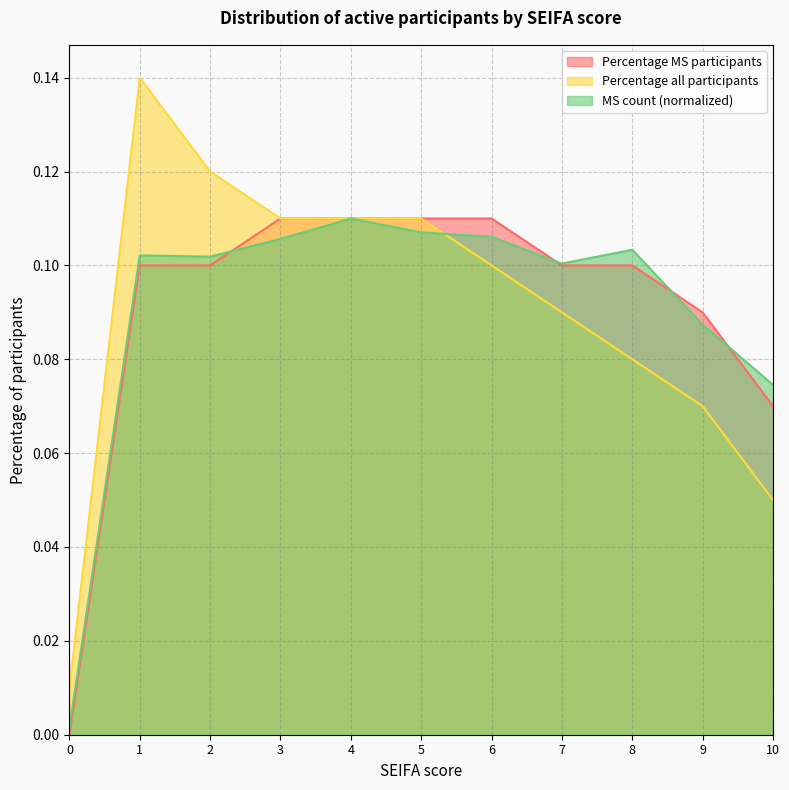

Which series changed the most between 1 and 8?

Percentage all participants